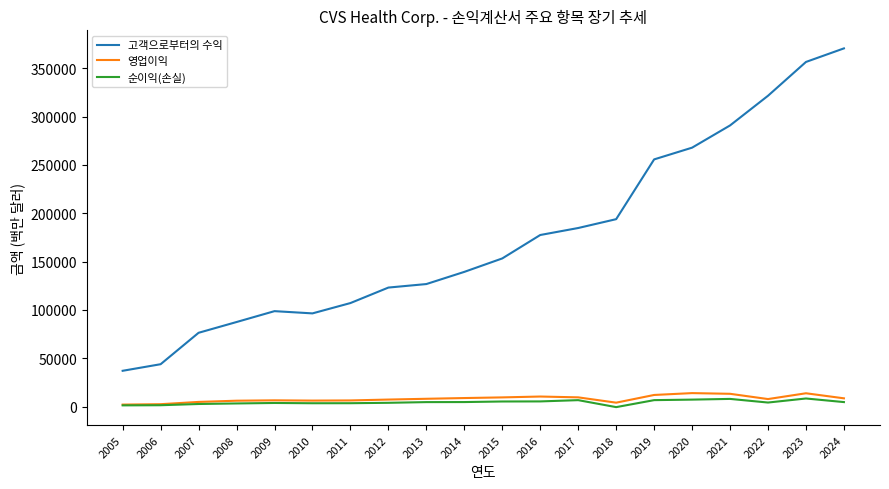

The value of 영업이익 at 2017 is 9517. True or false?

True